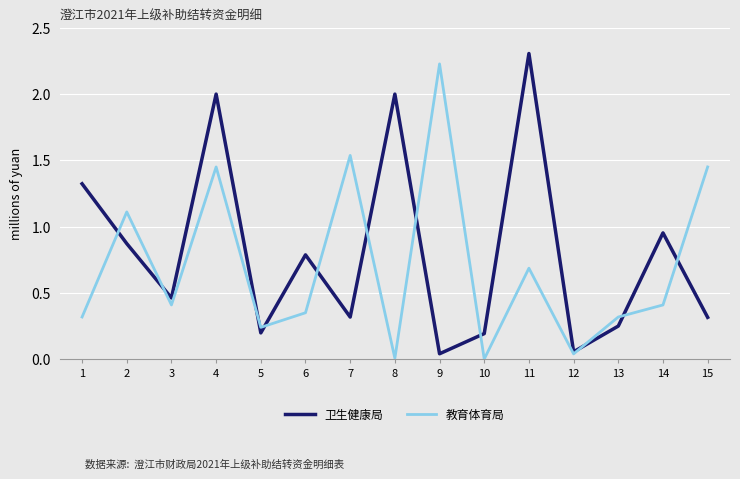

Which series changed the most between 3 and 9?

教育体育局